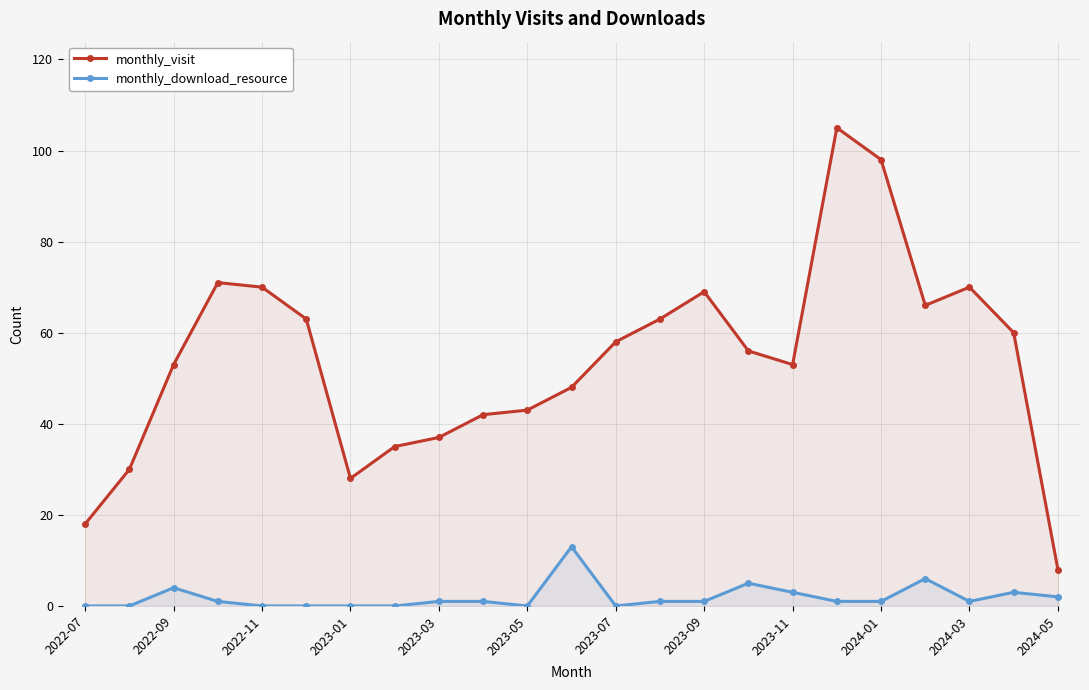

What is the difference between the highest and lowest values at 2022-09?

49